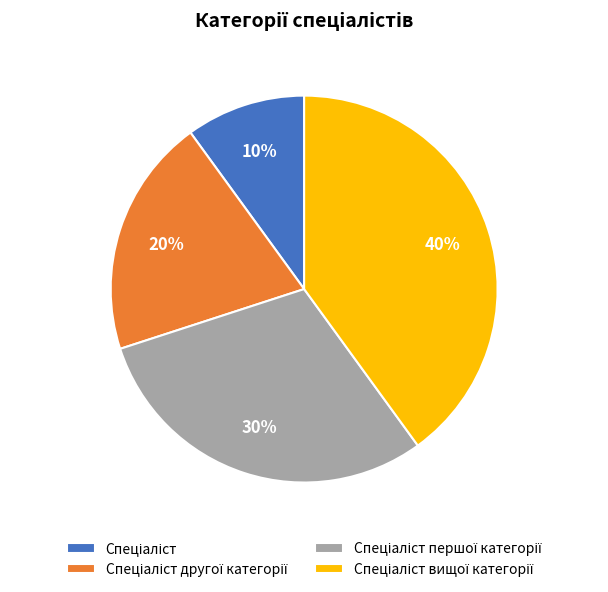

Does any single category account for the majority?

No